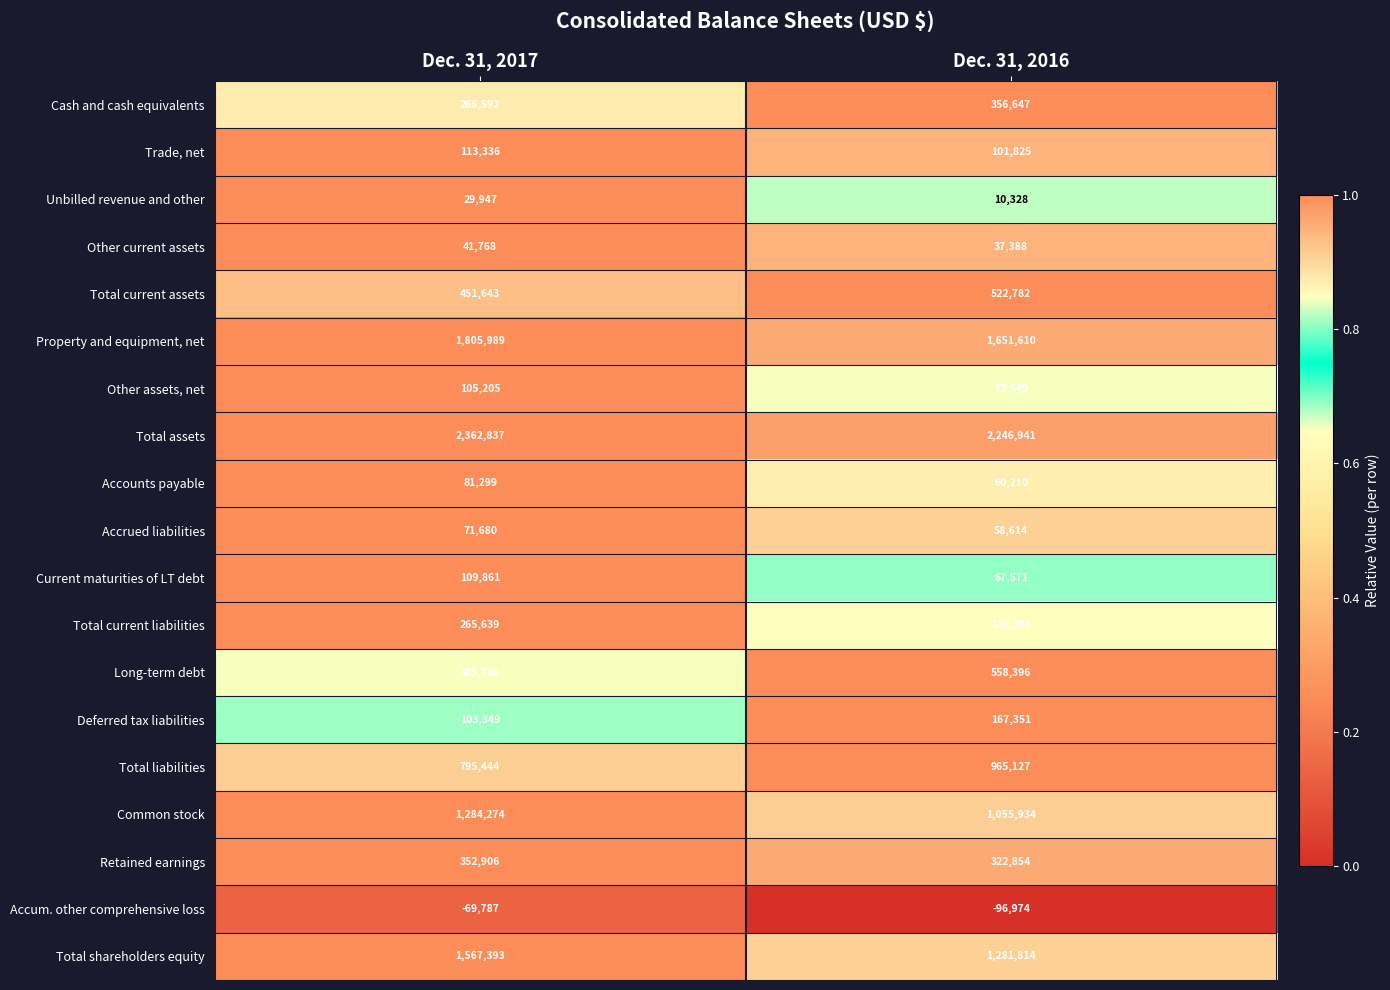

What is the spread (max minus min) of values at Dec. 31, 2016?

2343915